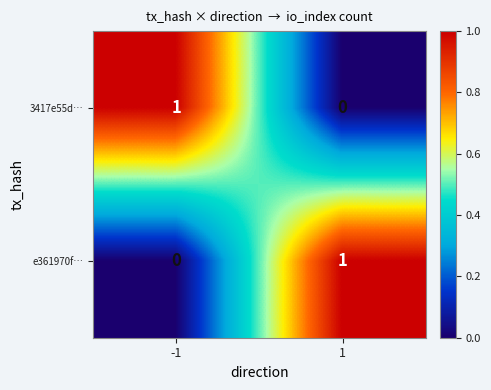

List the labels in order of 3417e55d… value, largest first.

-1, 1